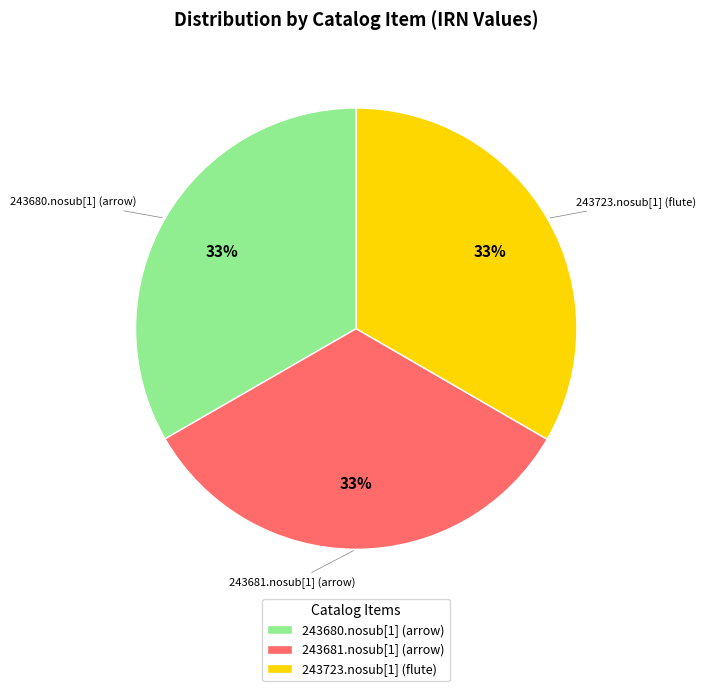

Does 243680.nosub[1] (arrow) represent more than half of the total?

No